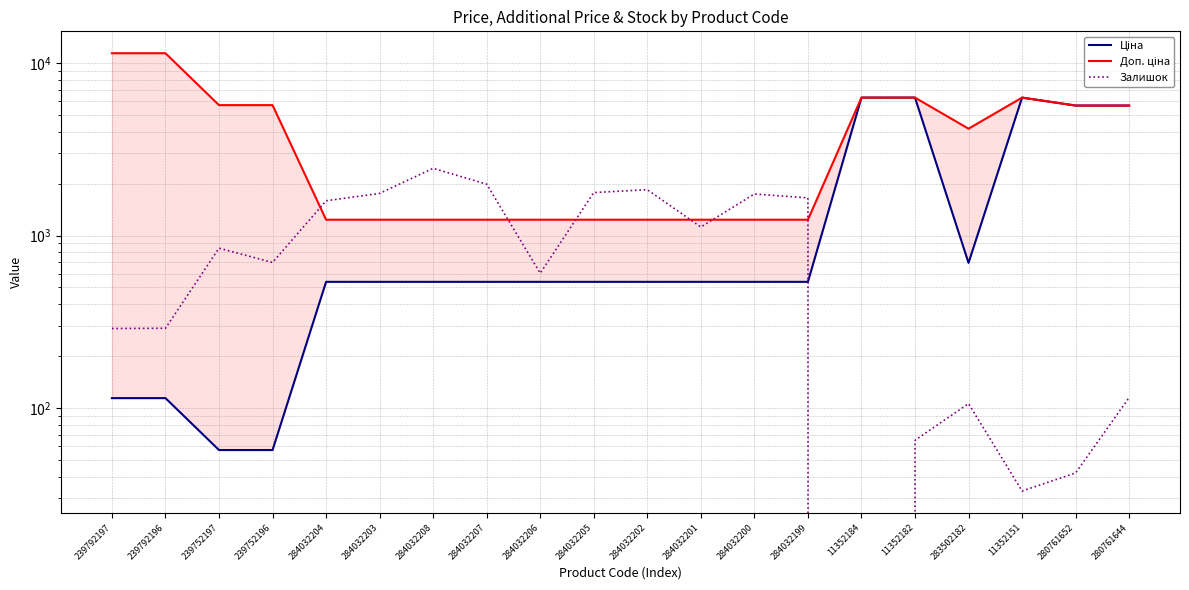

What is the label of the 20th point from the right?

239792197